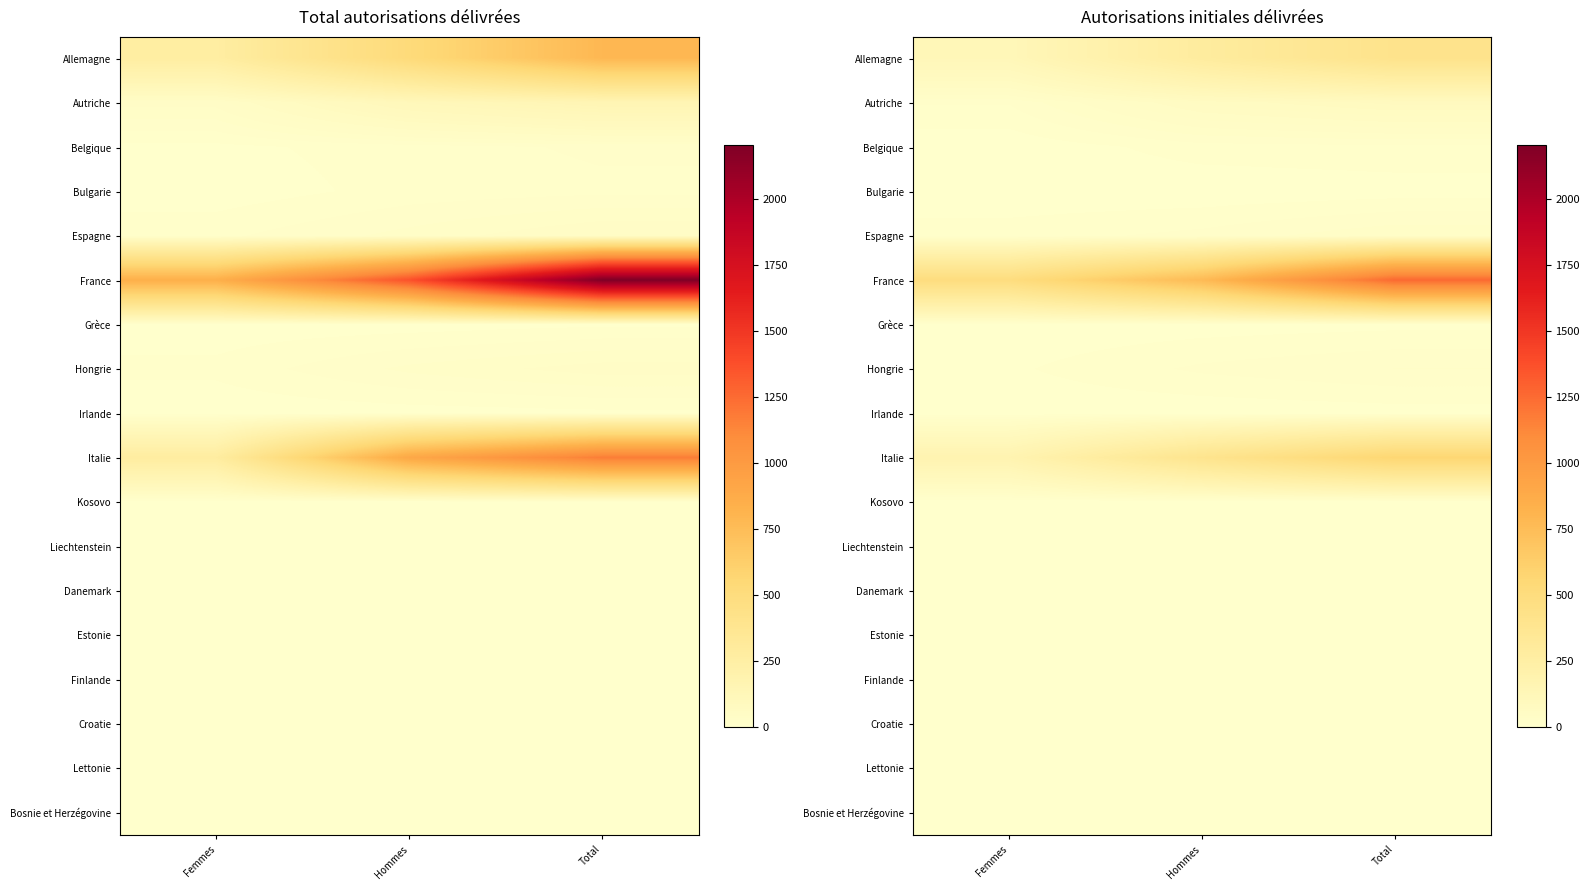

Between Femmes and Total, which series saw the biggest shift?

France